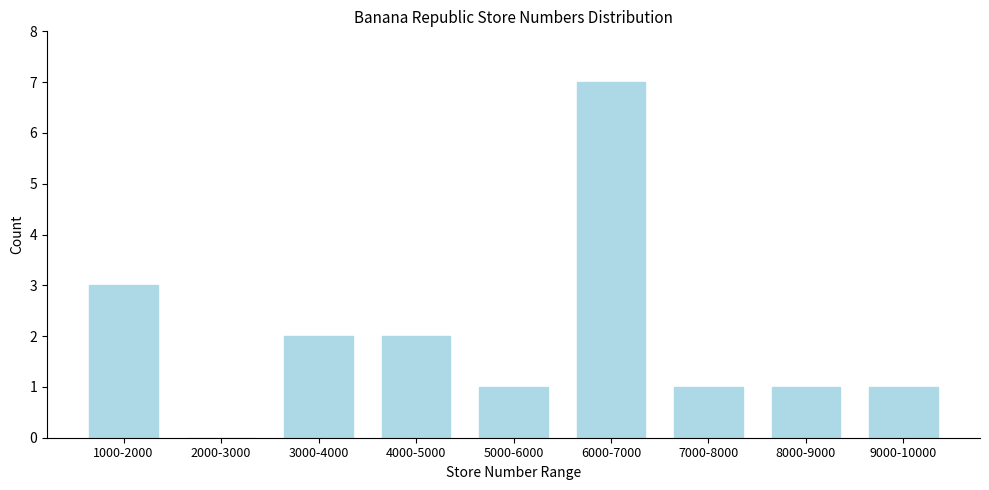

Reading left to right, extract all data points from this chart.

1000-2000=3	2000-3000=0	3000-4000=2	4000-5000=2	5000-6000=1	6000-7000=7	7000-8000=1	8000-9000=1	9000-10000=1